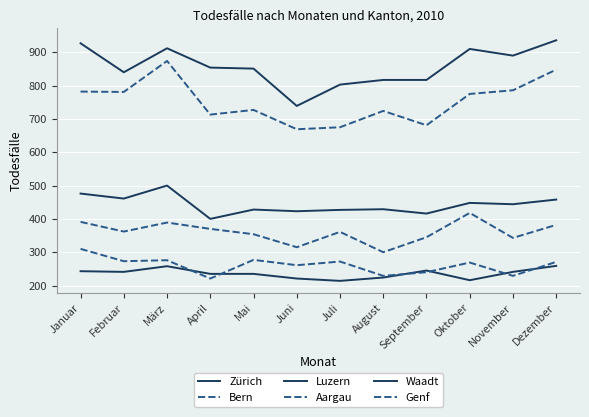

What is the label of the 12th point from the left?

Dezember